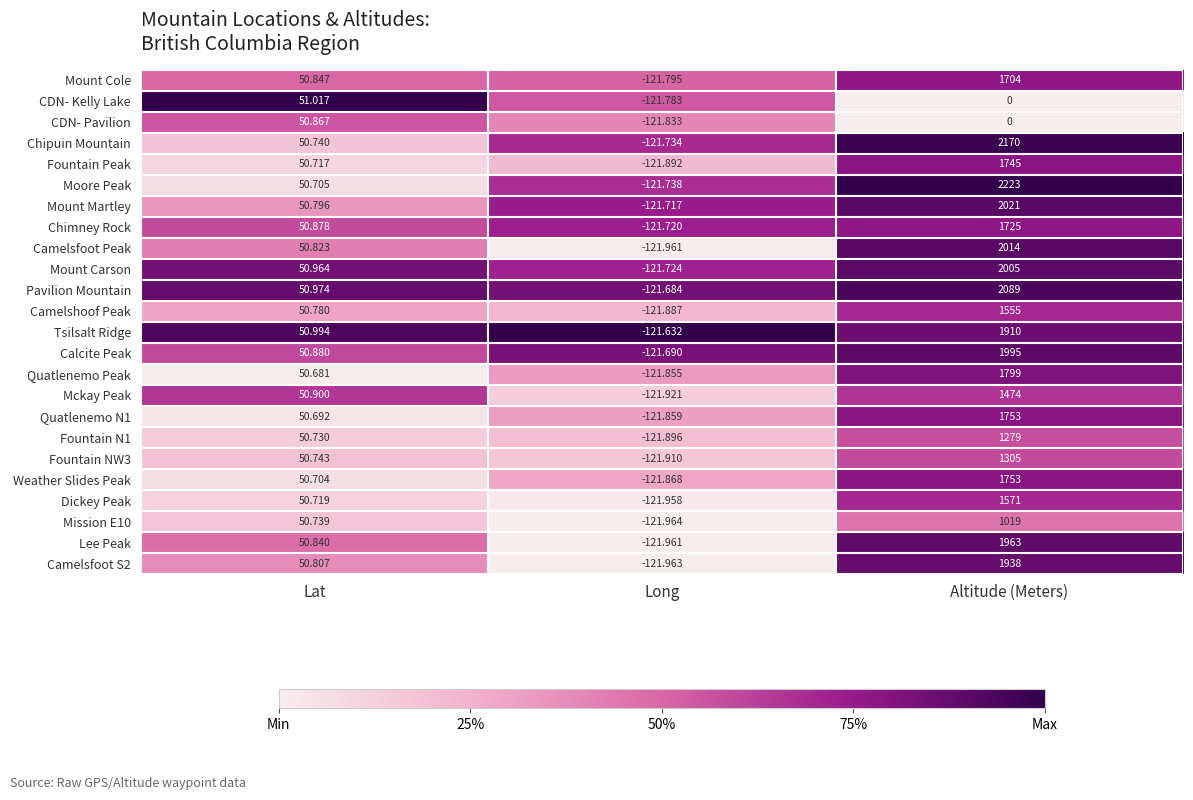

Which label corresponds to the smallest value in the chart?

Long